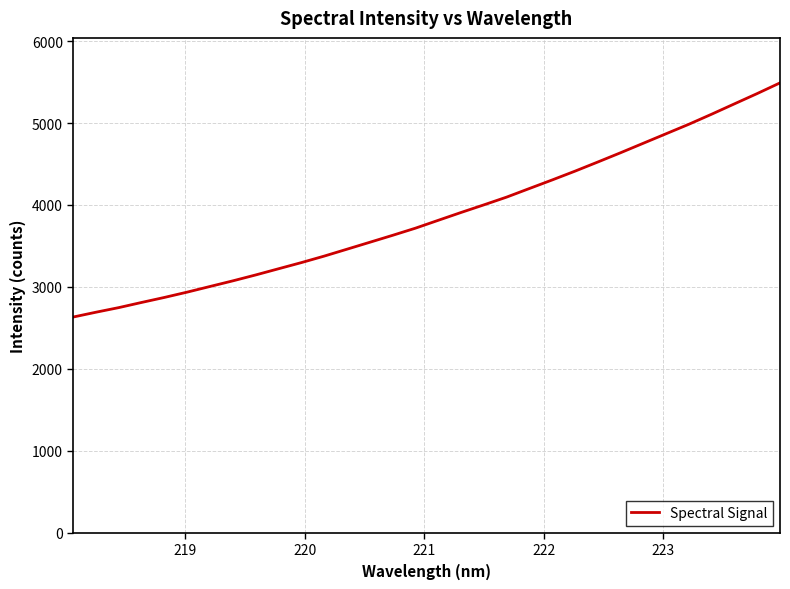

Does the chart have visible grid lines?

Yes